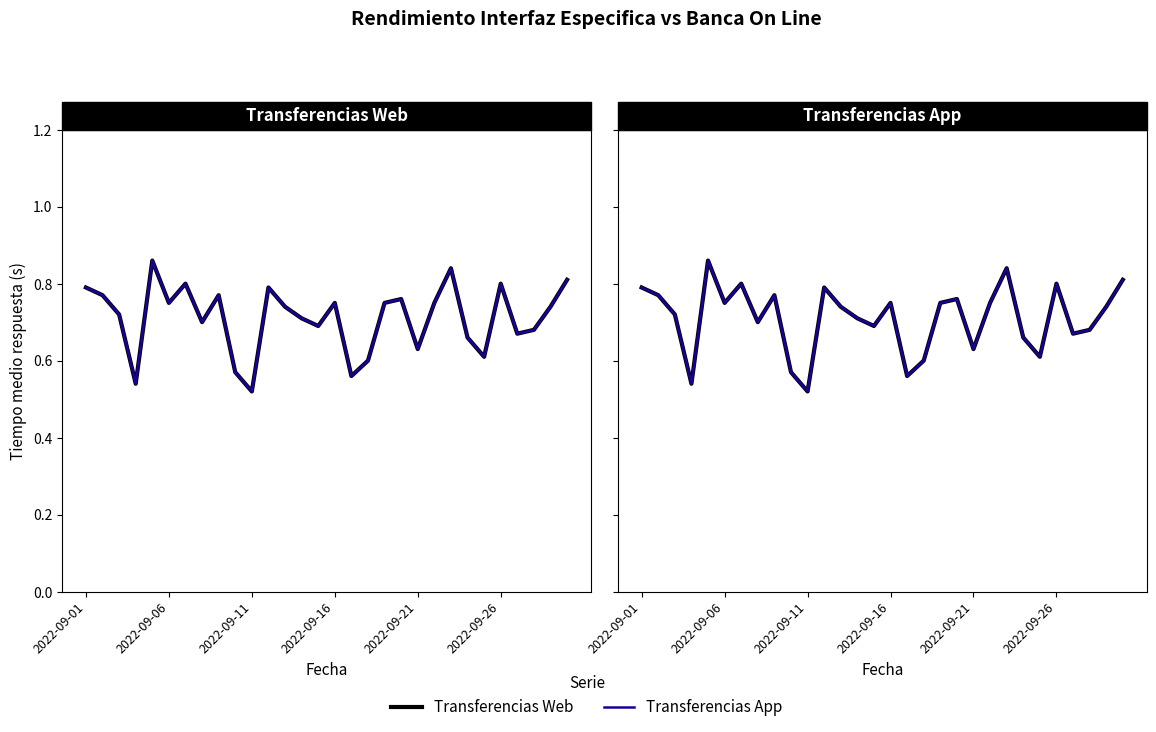

What is the approximate value of Transferencias Web at 7?

0.7